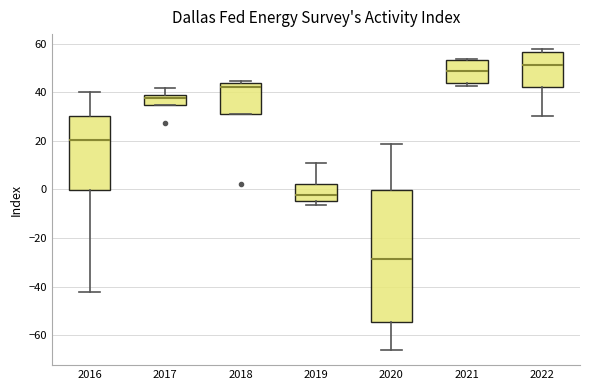

Reading left to right, transcribe this box plot: for each box, give where its median line is, the range the box spans, and where its two whiskers end, as read against the y-axis. The values are not printed on the chart, so give them approximately, as read against the axis.

2016: median 20, box 0 to 30, whiskers -42 to 40
2017: median 38, box 34 to 40, whiskers 34 to 42
2018: median 42, box 32 to 44, whiskers 32 to 44 (just above the box's upper edge)
2019: median -2, box -4 to 2, whiskers -6 to 10
2020: median -28, box -54 to 0, whiskers -66 to 18
2021: median 48, box 44 to 54, whiskers 42 to 54
2022: median 52, box 42 to 56, whiskers 30 to 58